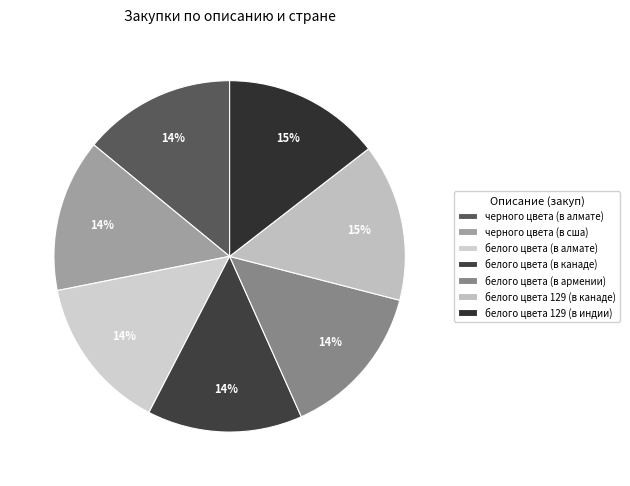

Which category has the biggest portion of the pie?

белого цвета 129 (в канаде)